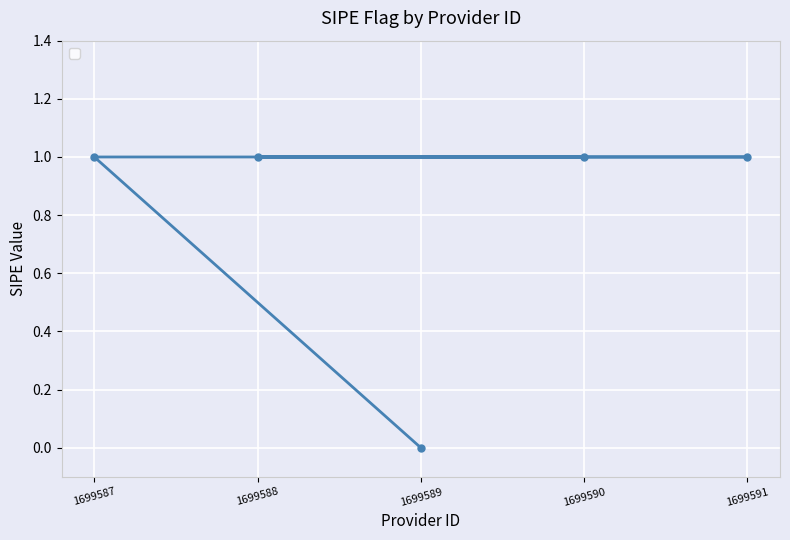

Reading left to right, extract all data points from this chart.

1	1	0	1	1